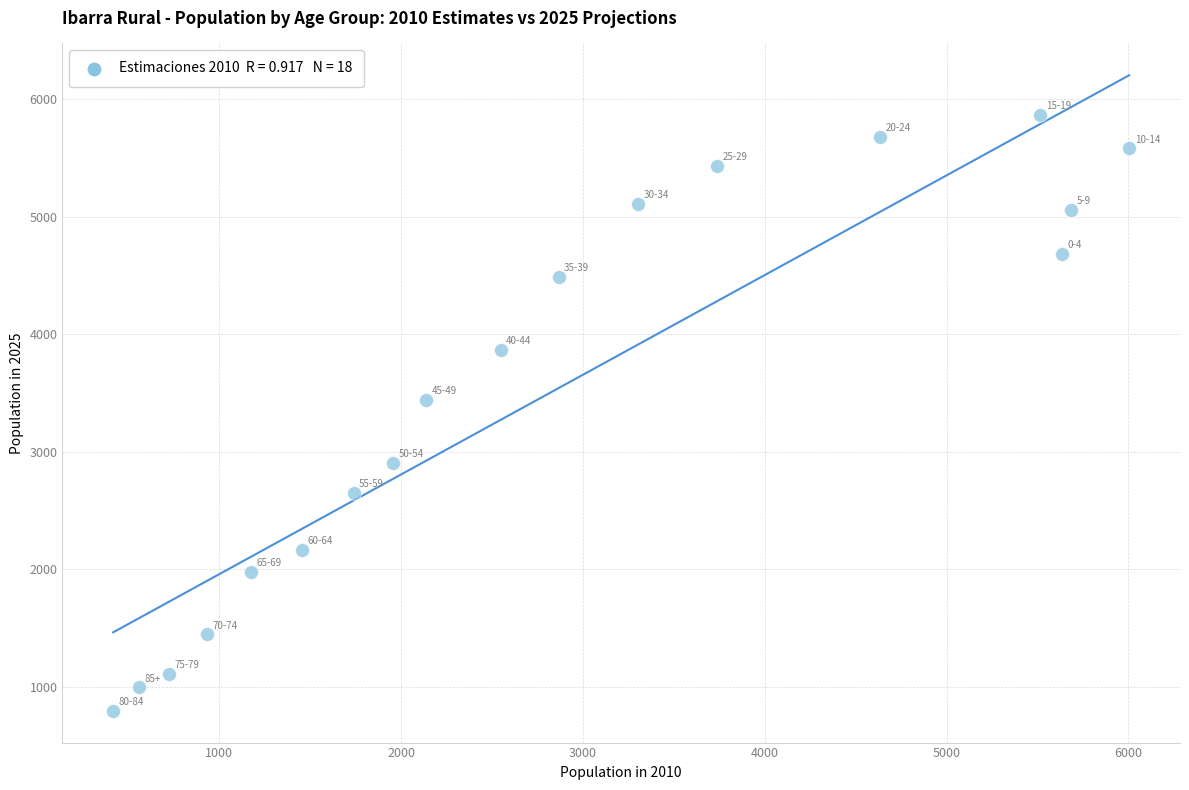

What Y value in the scatter plot is closest to 3330?

3439